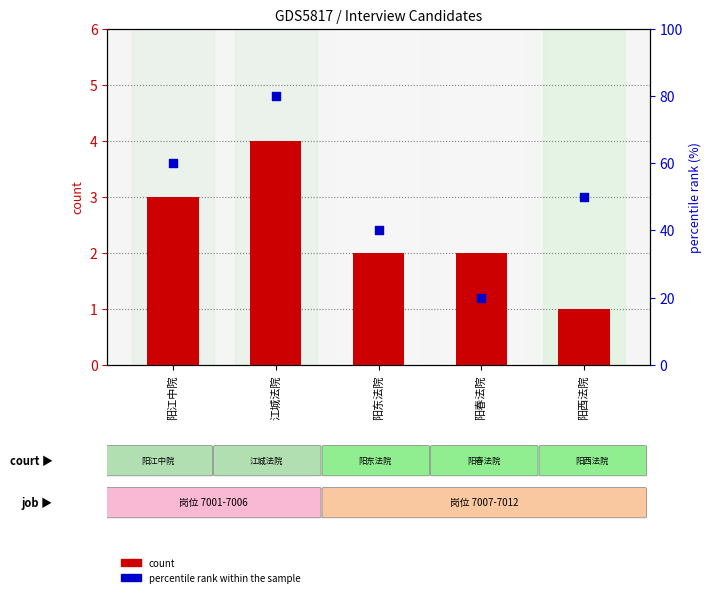

Which series reaches the minimum Y coordinate?

count